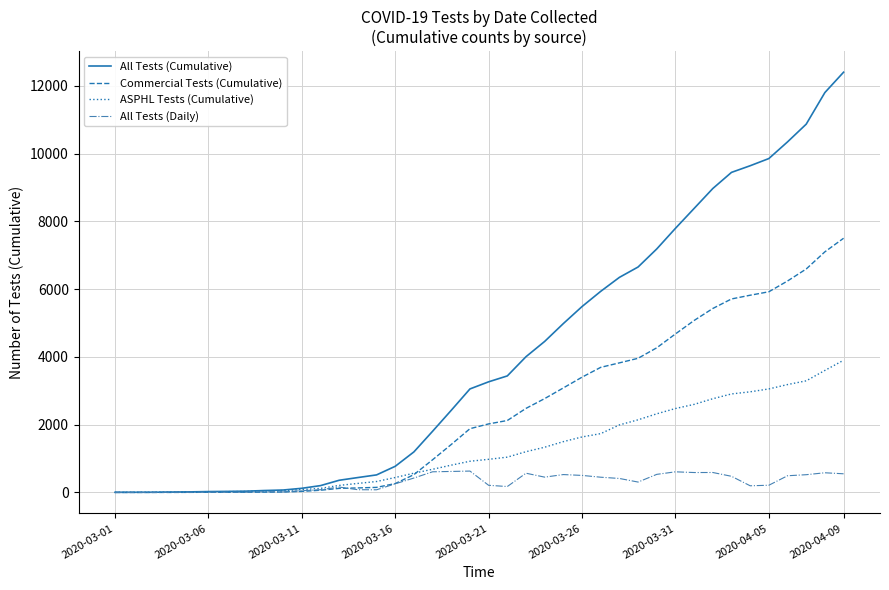

Which series has the largest range (max minus min)?

All Tests (Cumulative)